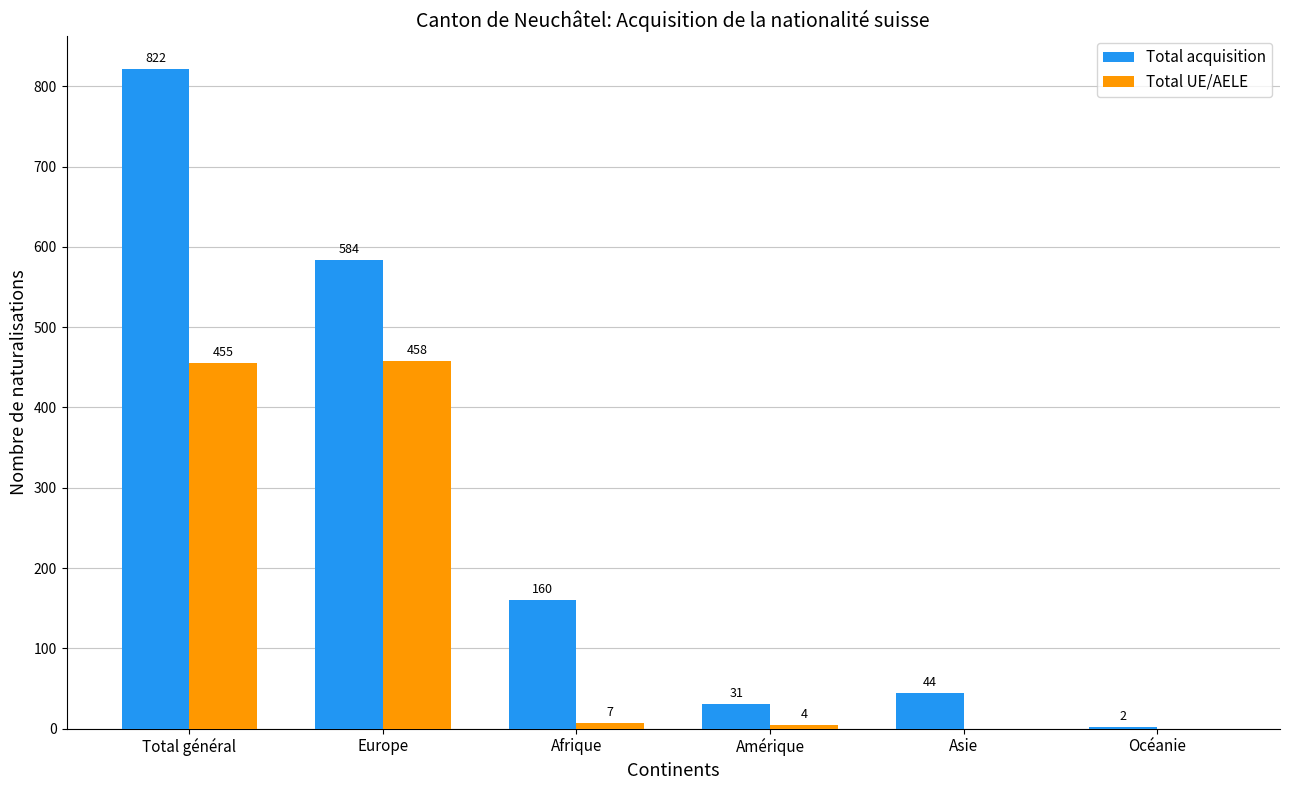

How many groups of bars are there?

6